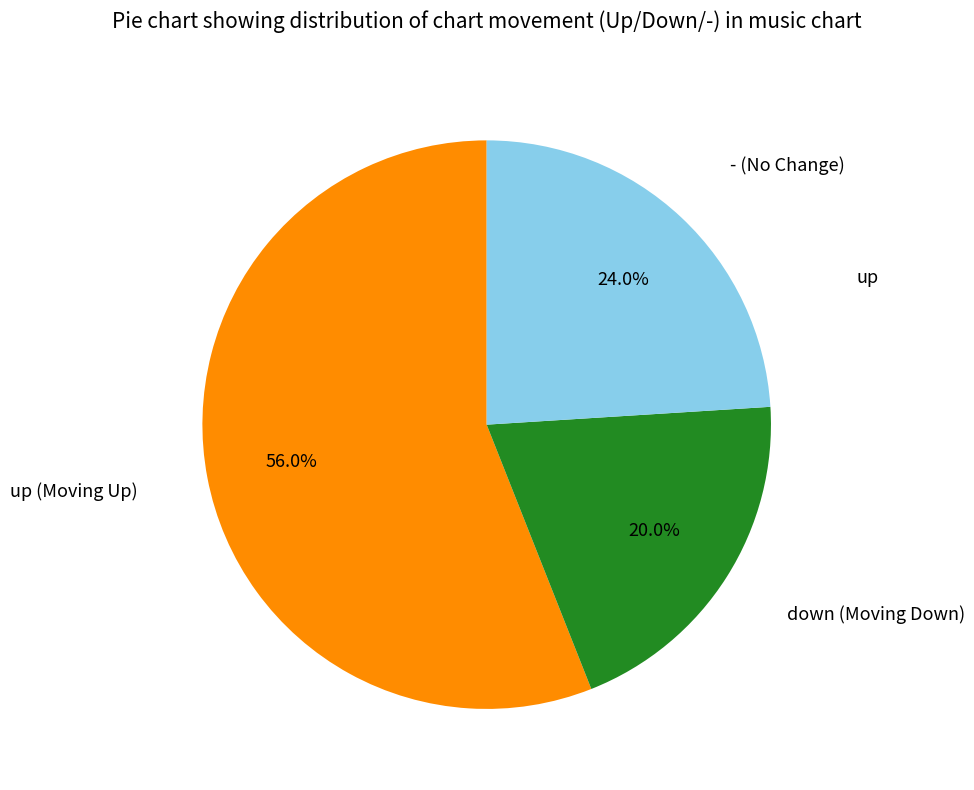

True or false: up accounts for 56% of the total.

True